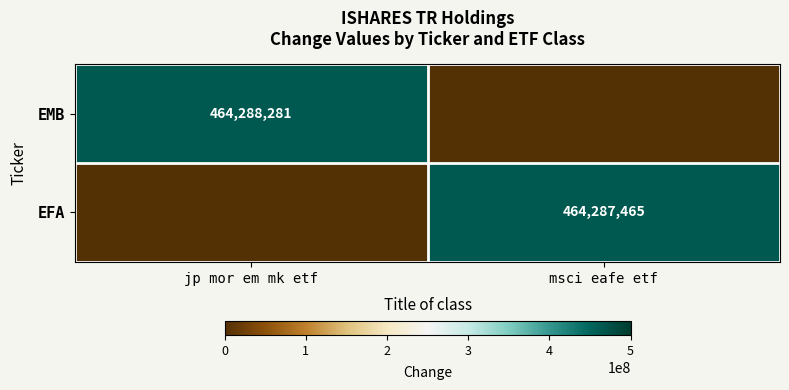

Between msci eafe etf and jp mor em mk etf, which is larger?

jp mor em mk etf